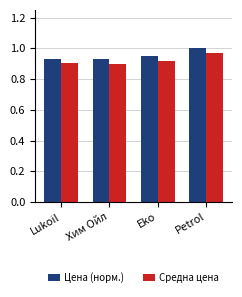

The value of Средна цена at Petrol is 1.0. True or false?

True